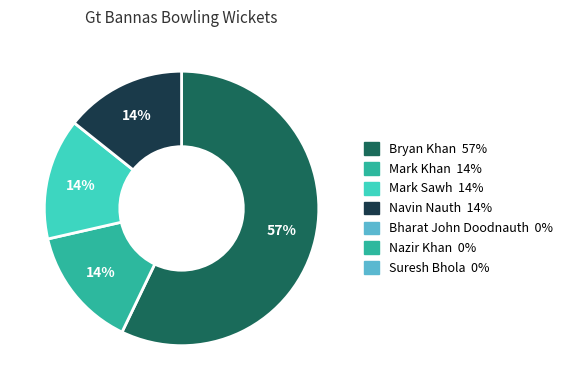

How many slices are in this pie chart?

4